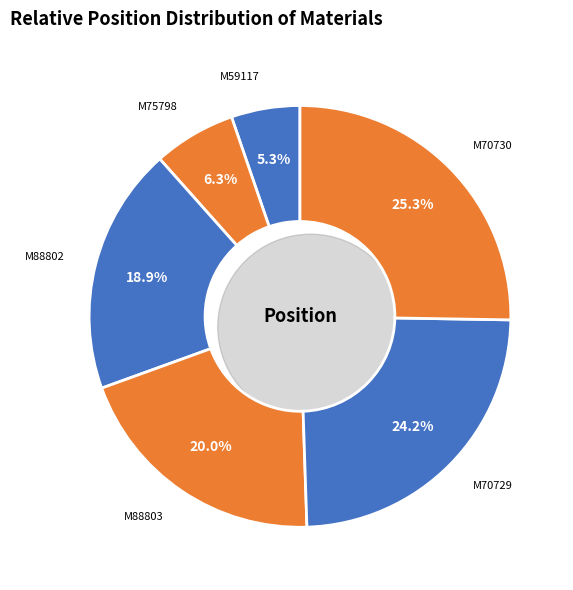

Which slice is the smallest?

M59117